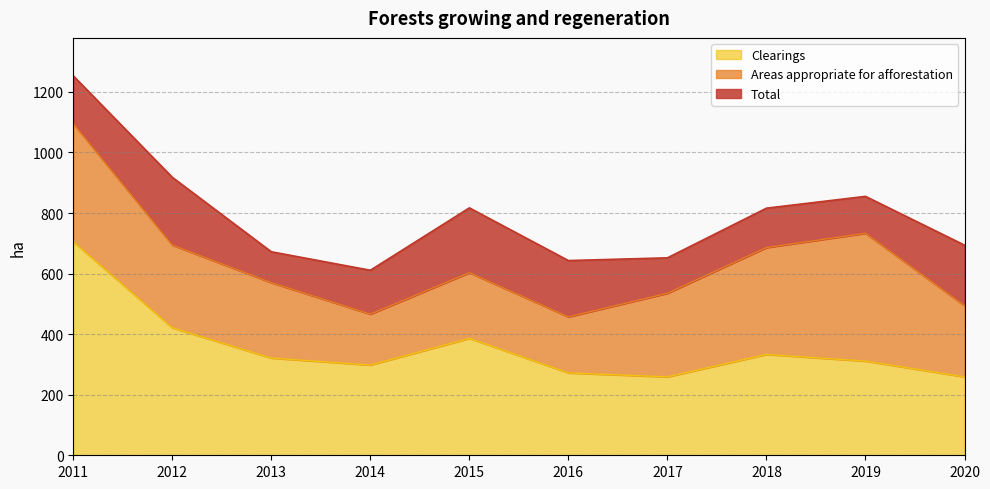

True or false: Total has more than 2 points higher than both neighbors.

False